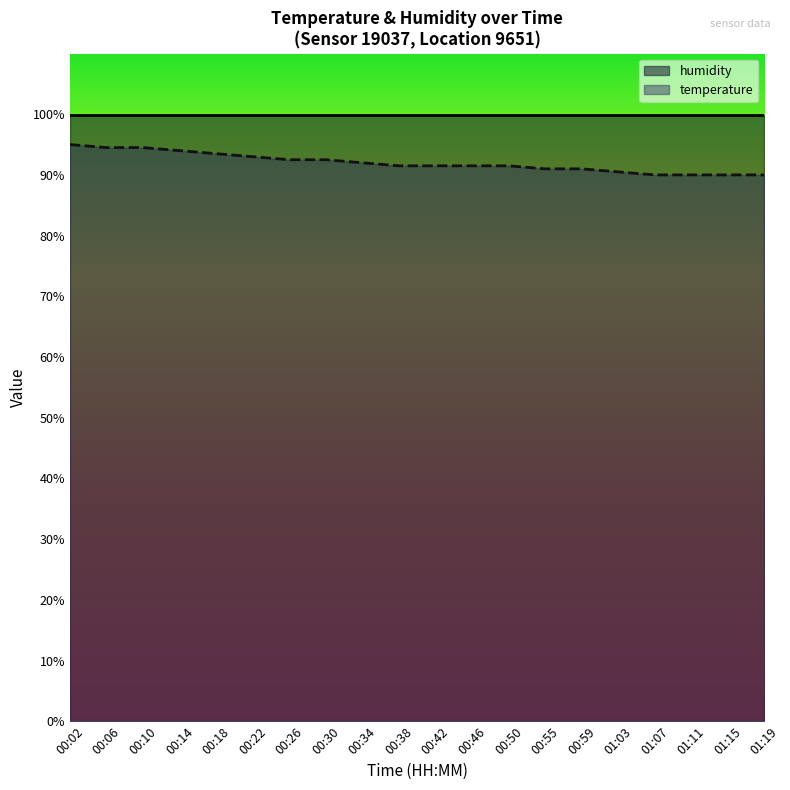

What are all the series names shown in the legend?

humidity, temperature